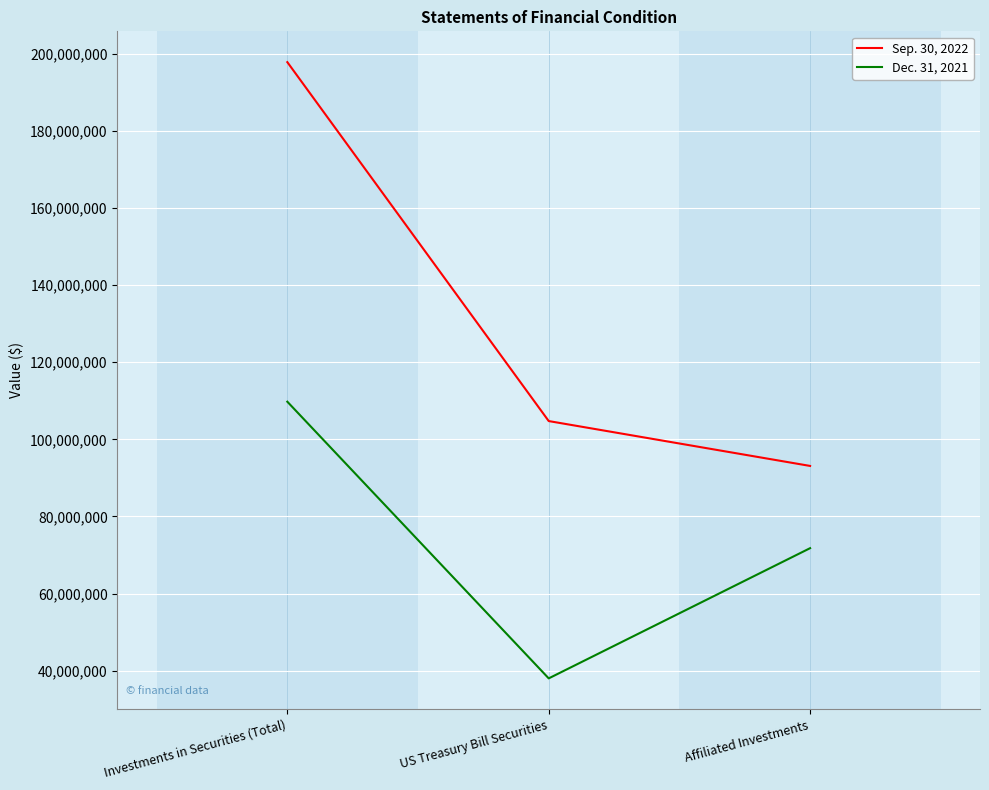

What is the lowest value of the Sep. 30, 2022 series?

93113129